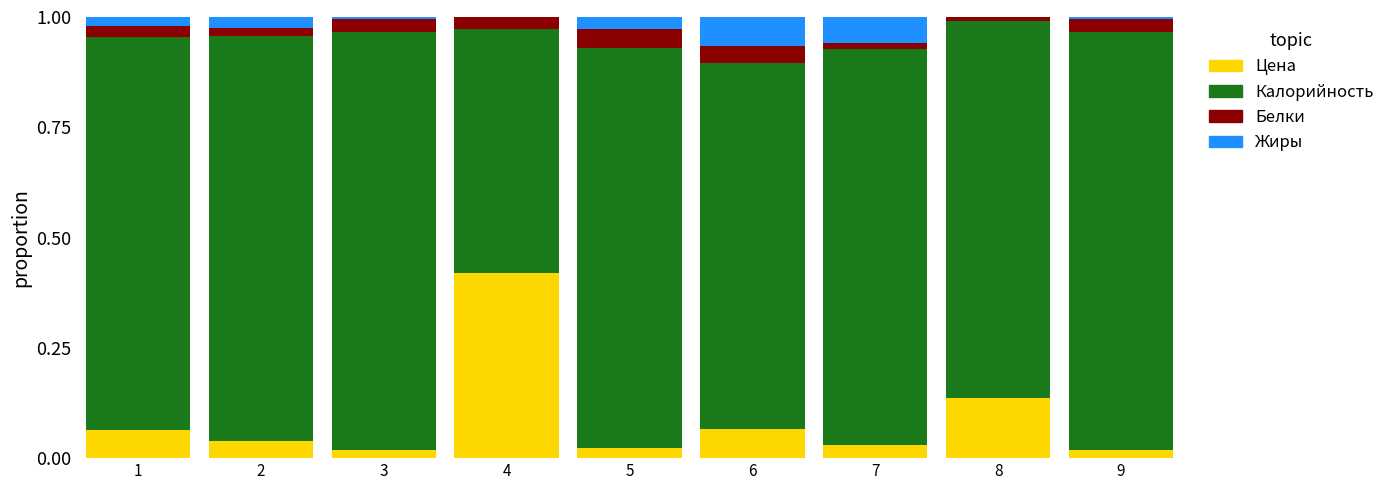

The value of Цена at 7 is 0.0. True or false?

True